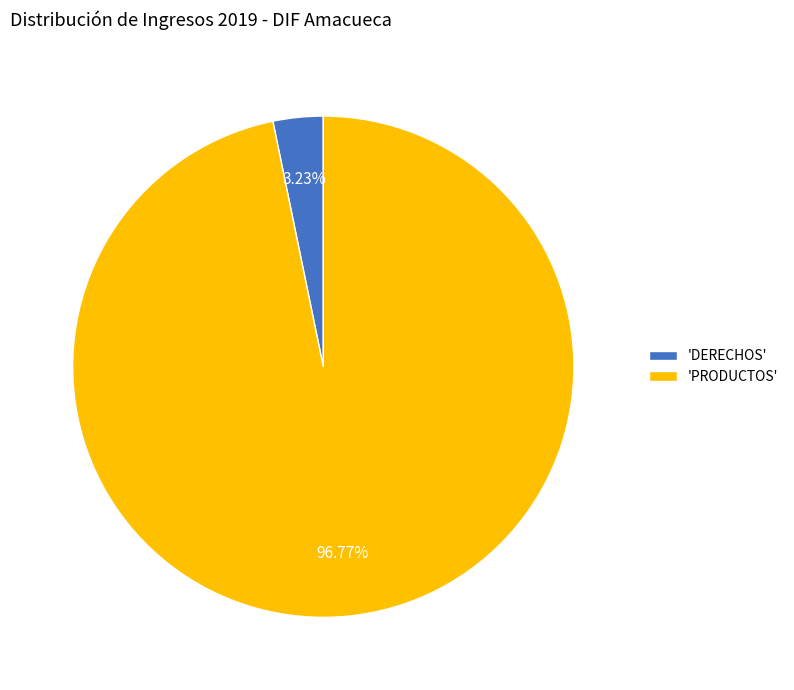

Combined, do 'PRODUCTOS' and 'DERECHOS' account for over 50%?

Yes